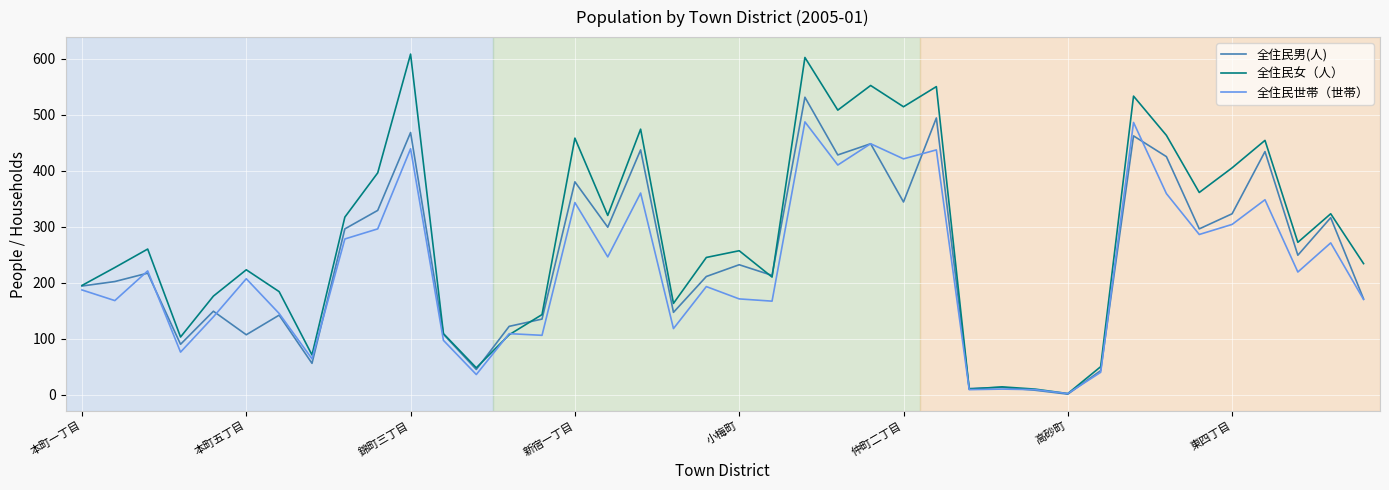

Rank the series by their maximum value, from highest to lowest.

全住民女（人）, 全住民男(人), 全住民世帯（世帯）